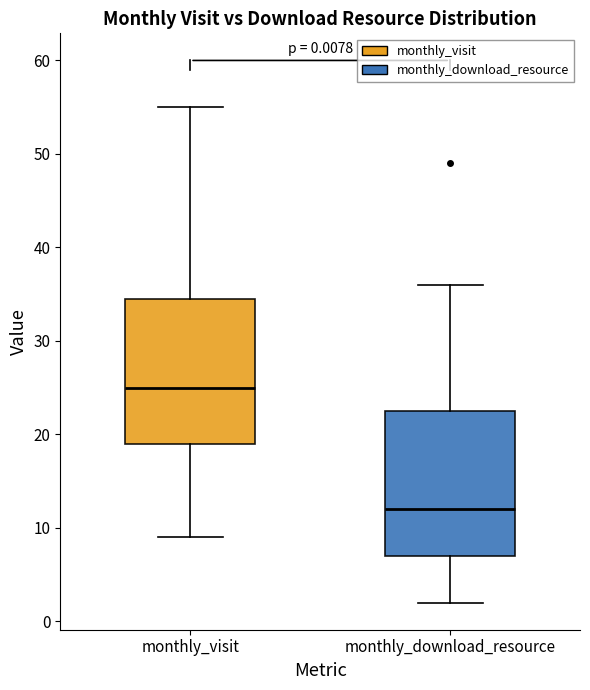

Which box has the lowest median line?

monthly_download_resource